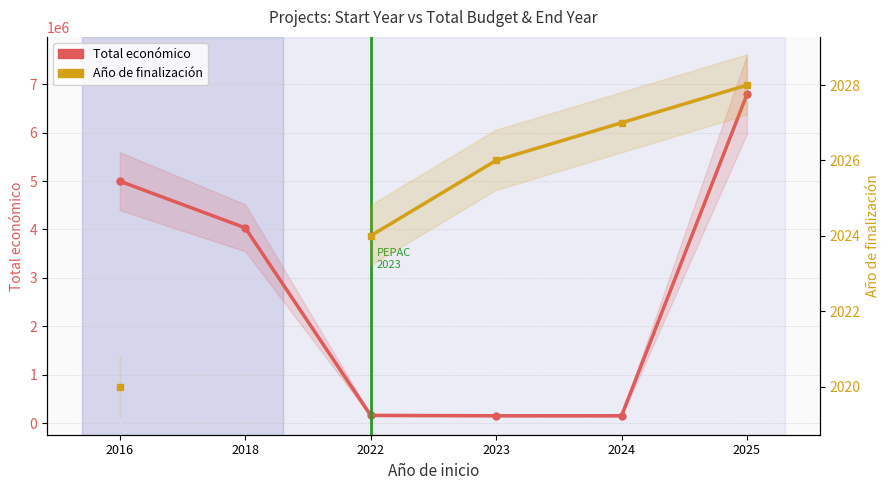

What is the minimum value shown in the chart?

2020.0